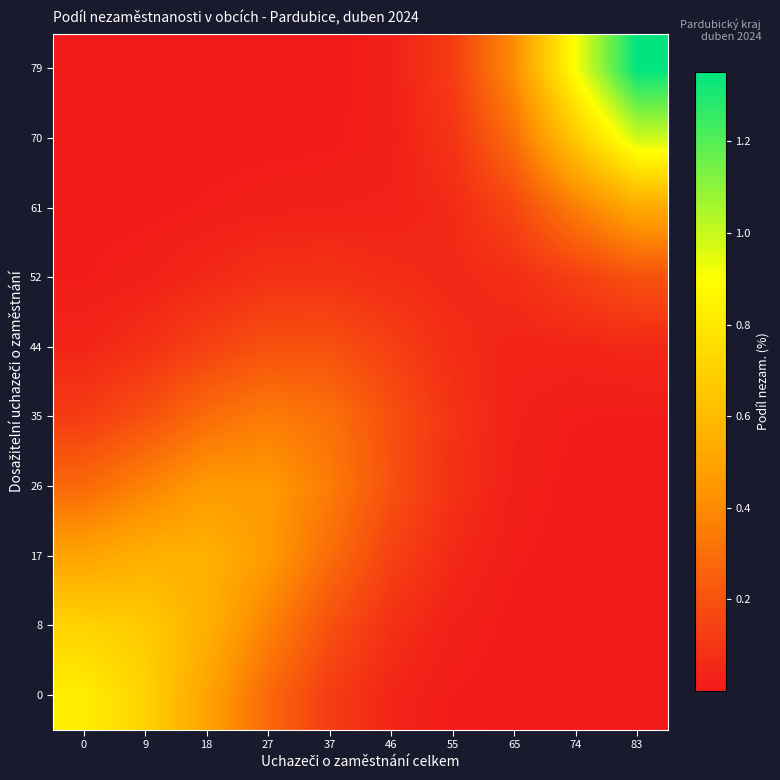

Rank the series by their maximum value, from highest to lowest.

79, 70, 0, 8, 17, 61, 26, 35, 44, 52